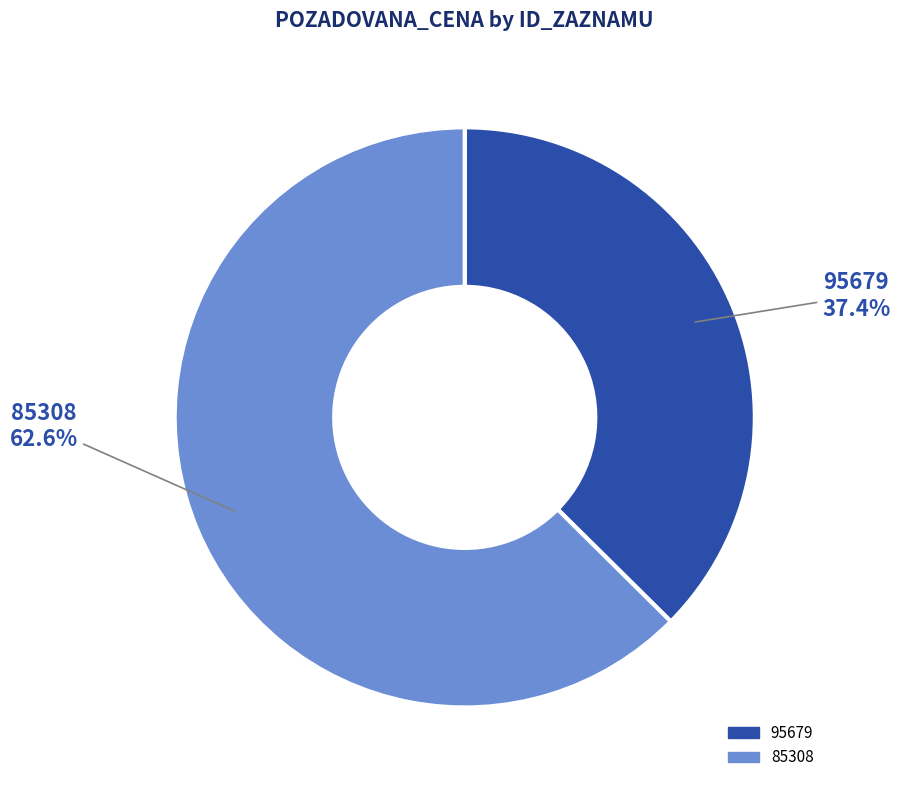

The 85308 slice represents 53% of the pie. True or false?

False